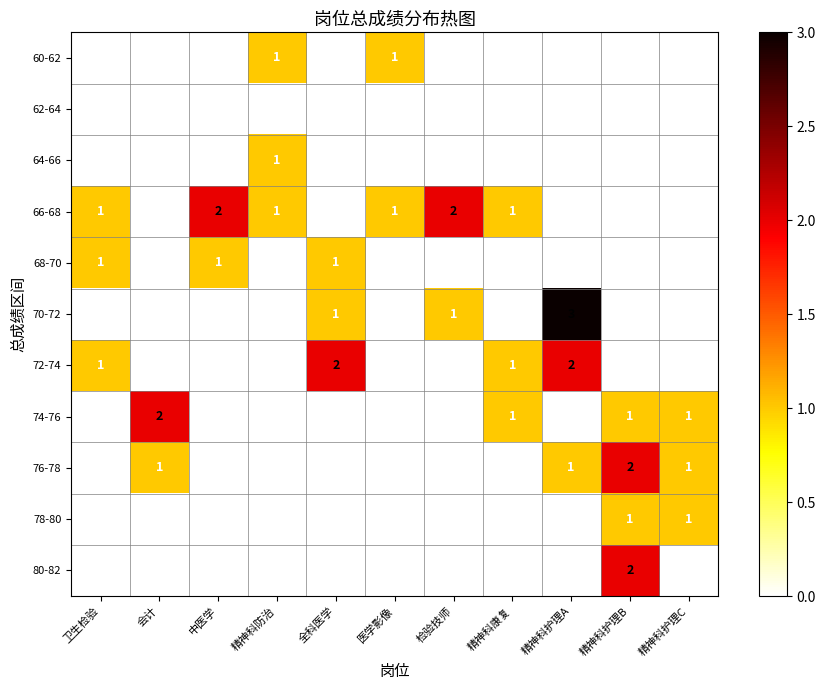

How many categories are shown in the chart?

11